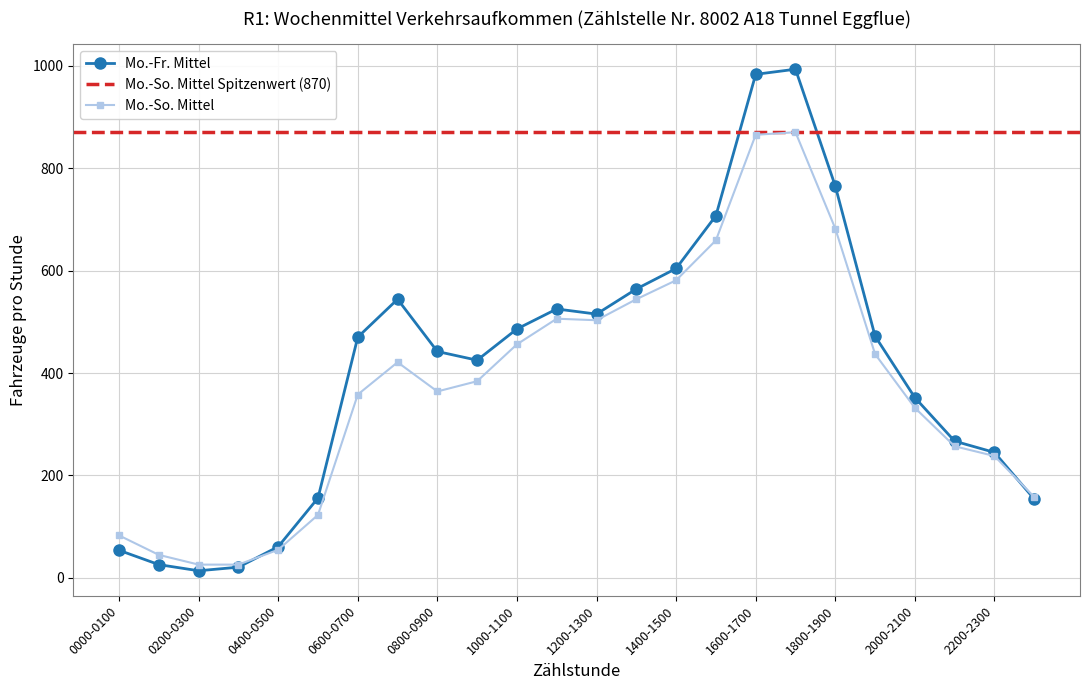

How many interior local valleys does the Mo.-So. Mittel series have?

2